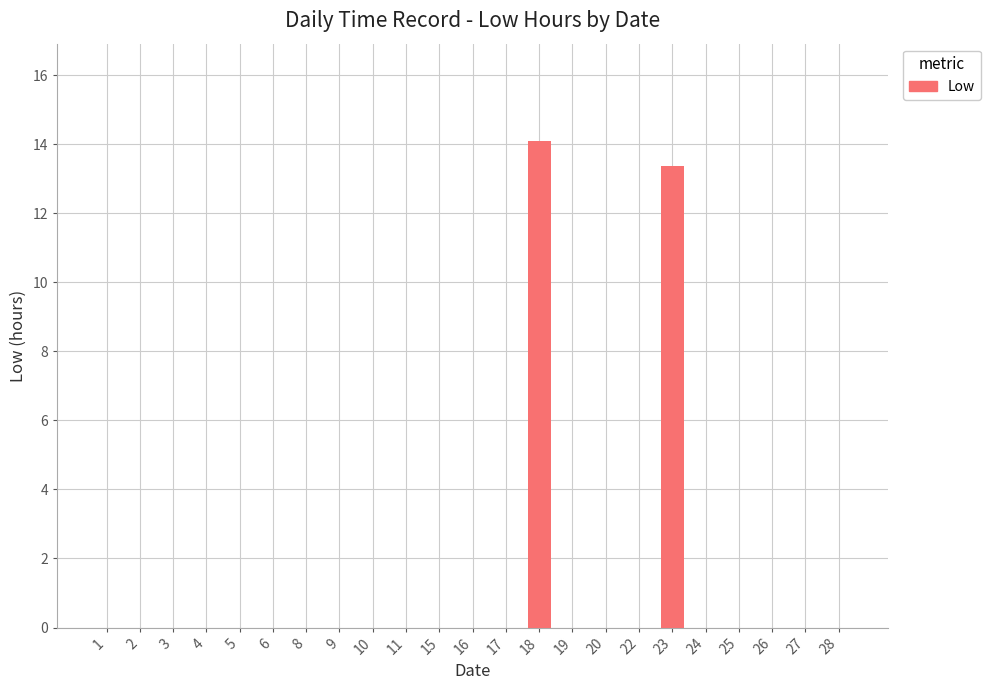

At which label is the value closest to 7?

23